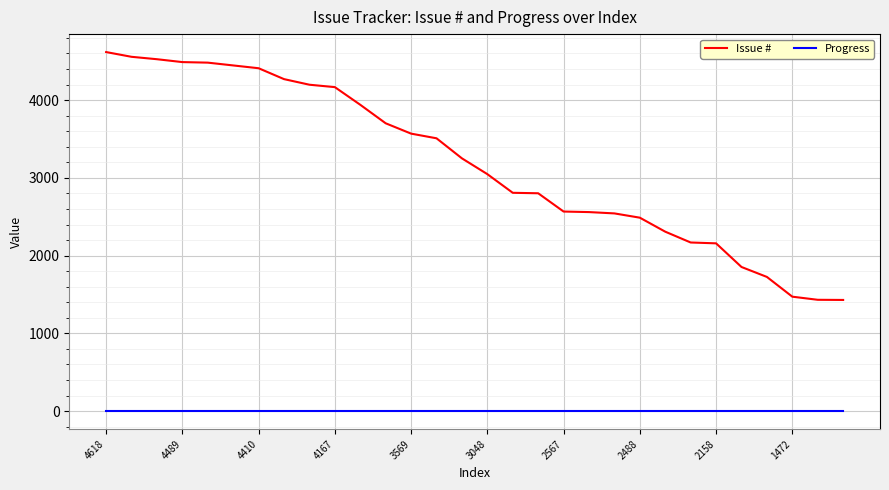

True or false: Progress and Issue # intersect in this chart.

False